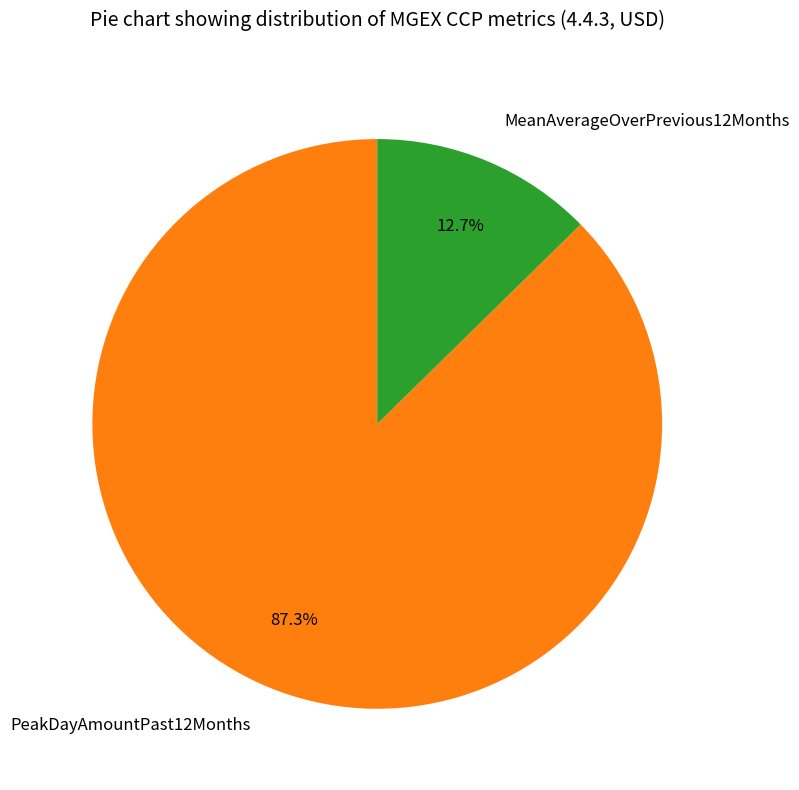

Which has a higher value, MeanAverageOverPrevious12Months or PeakDayAmountPast12Months?

PeakDayAmountPast12Months